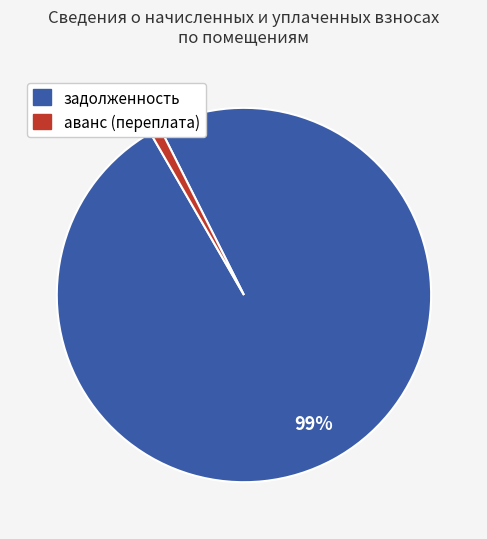

Does задолженность represent more than half of the total?

Yes